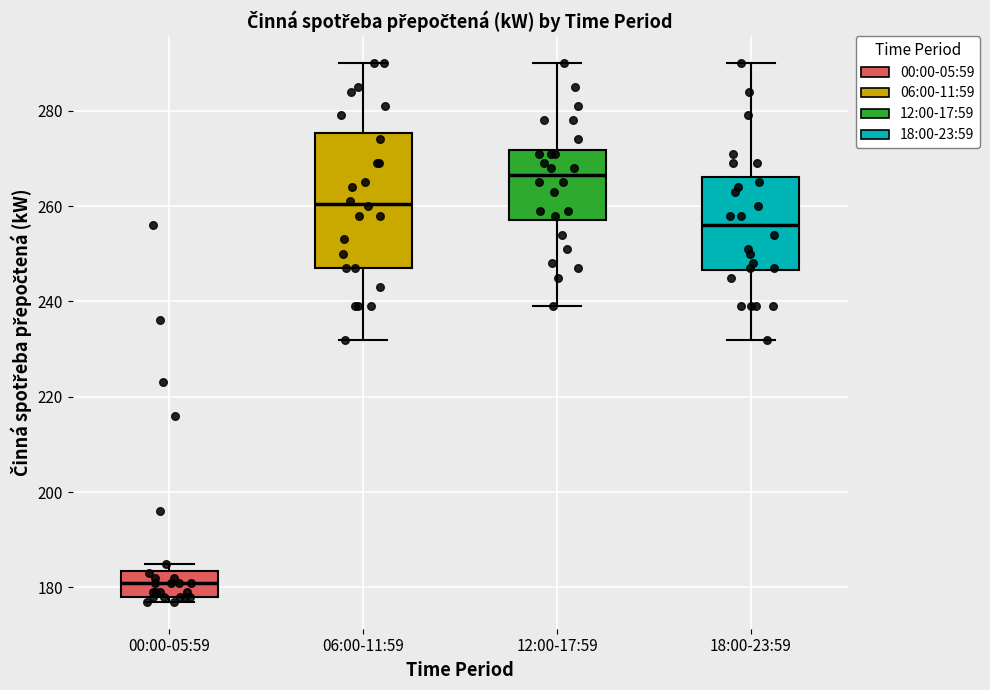

Comparing the boxes themselves (not the whiskers), which one is the tallest?

06:00-11:59